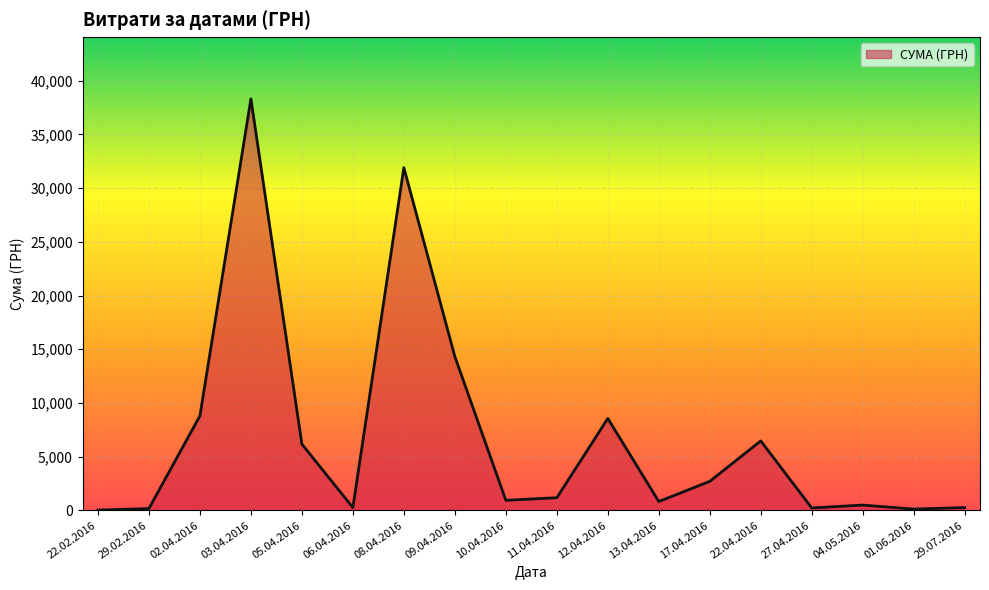

How many lines are shown in the chart?

1